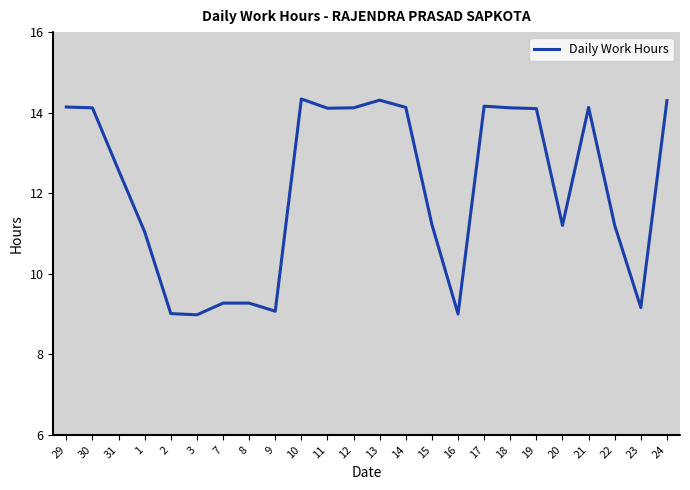

Approximately how many times larger is the value at 1 compared to 12?

0.8